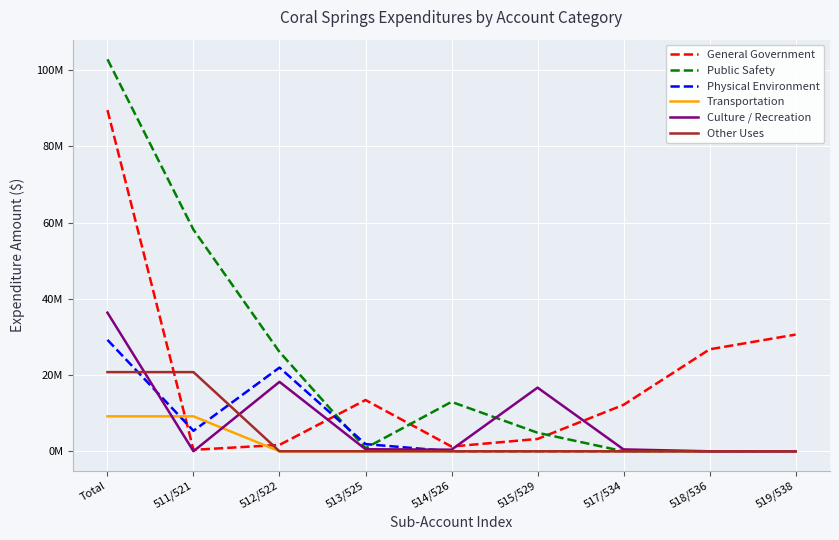

Between 511/521 and 512/522, which series saw the biggest shift?

Public Safety